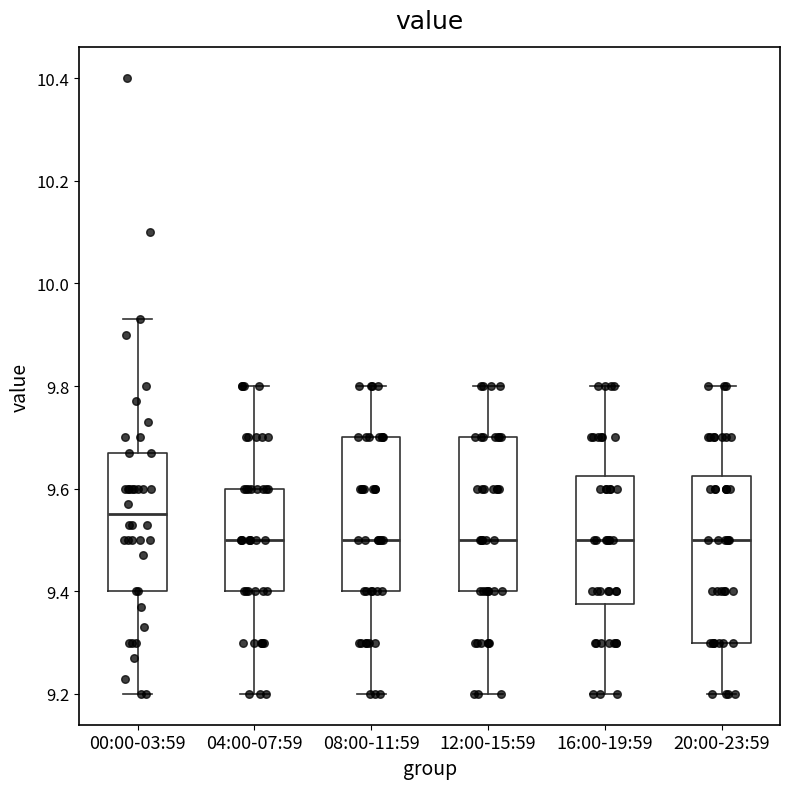

Which box is the tallest, from its lower edge to its upper edge?

20:00-23:59